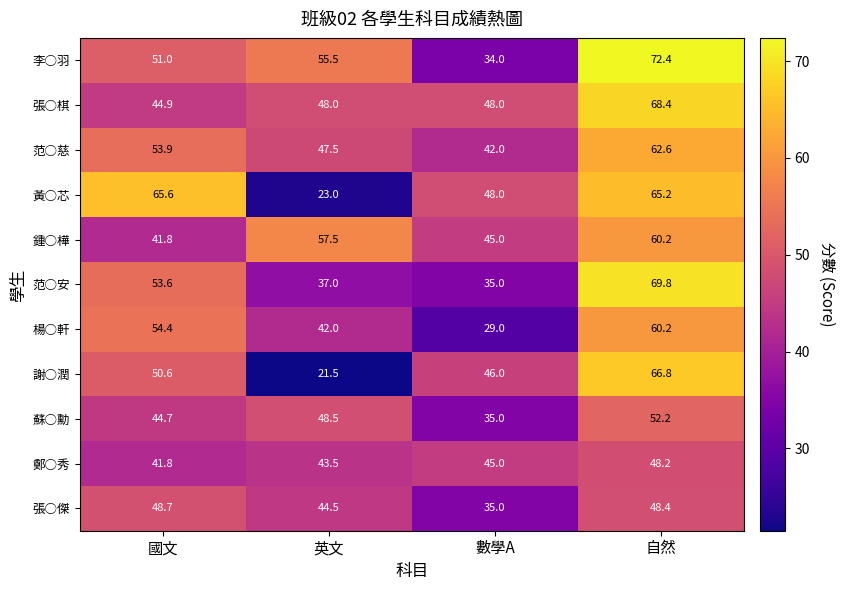

The 張○棋 series shows 44.9 at 國文. True or false?

True